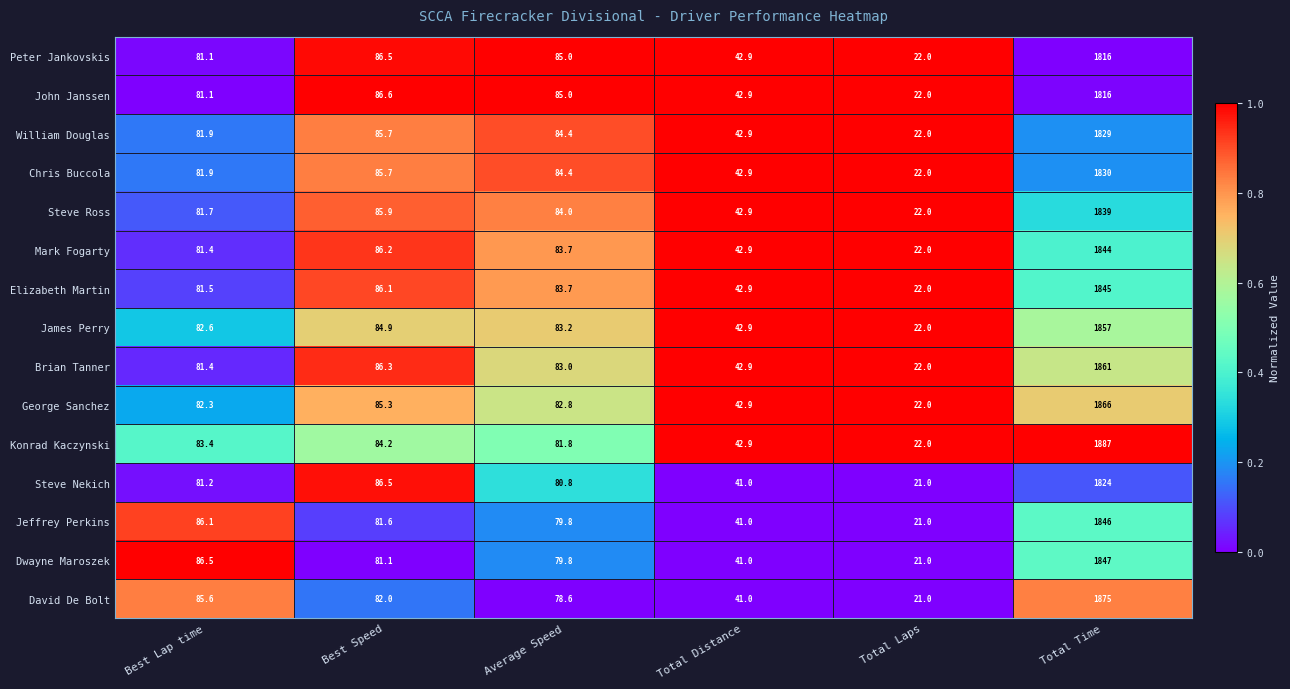

What is the sum of the David De Bolt values at Total Time and Average Speed?

1953.6